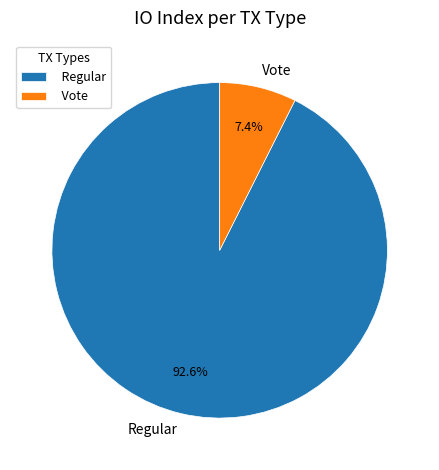

To the nearest percent, what is the average slice percentage?

50%